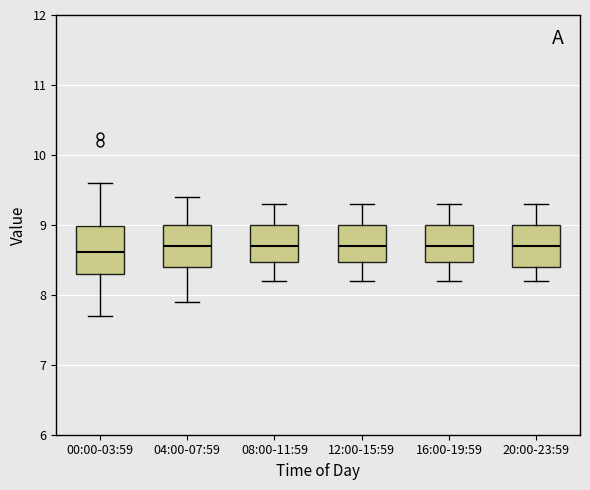

Where does the median line of the box for 00:00-03:59 sit on the y-axis? The values are not printed on the chart, so give them approximately, as read against the axis.

8.6